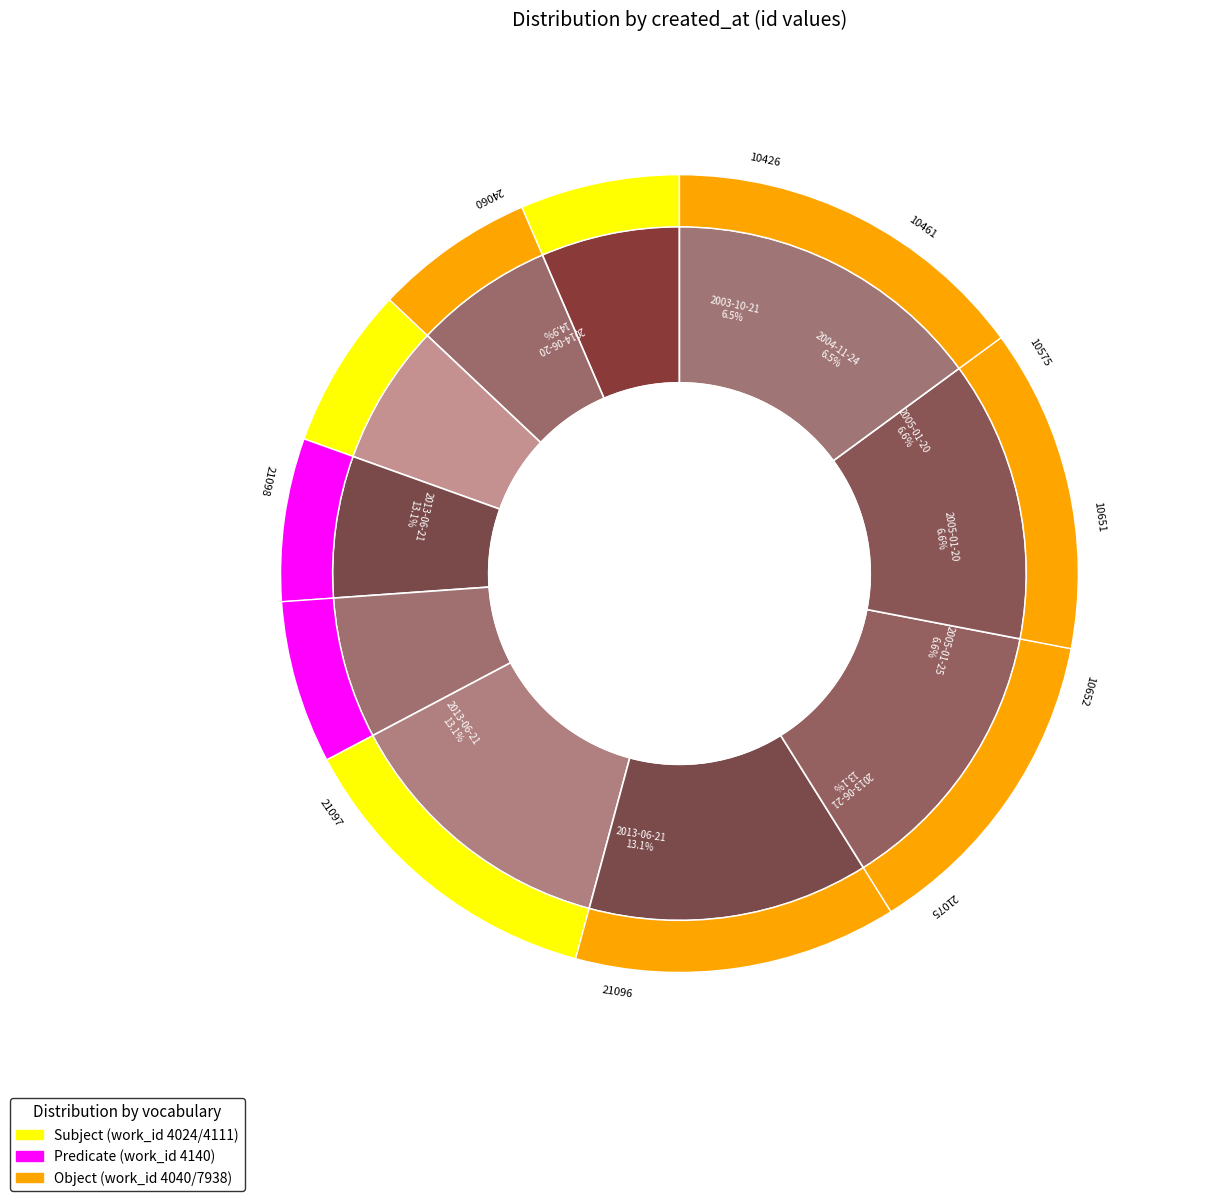

What is the smallest slice in the pie chart?

2003-10-21